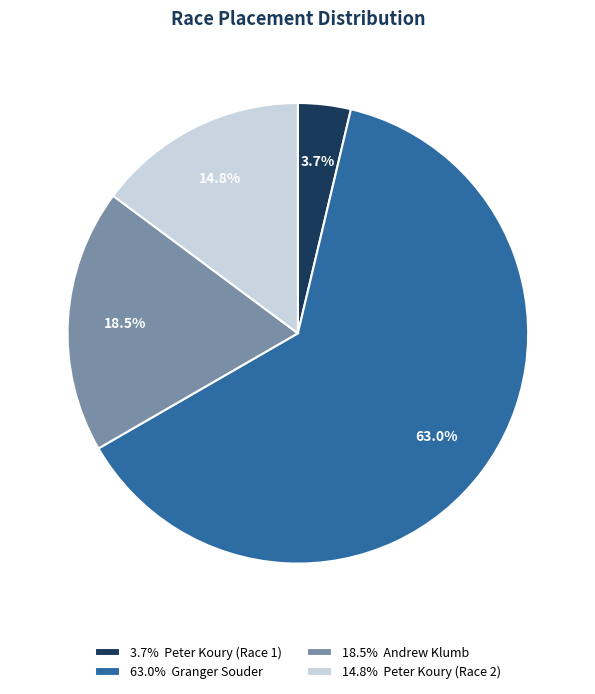

Rank the categories by value from highest to lowest.

63.0% Granger Souder, 18.5% Andrew Klumb, 14.8% Peter Koury (Race 2), 3.7% Peter Koury (Race 1)